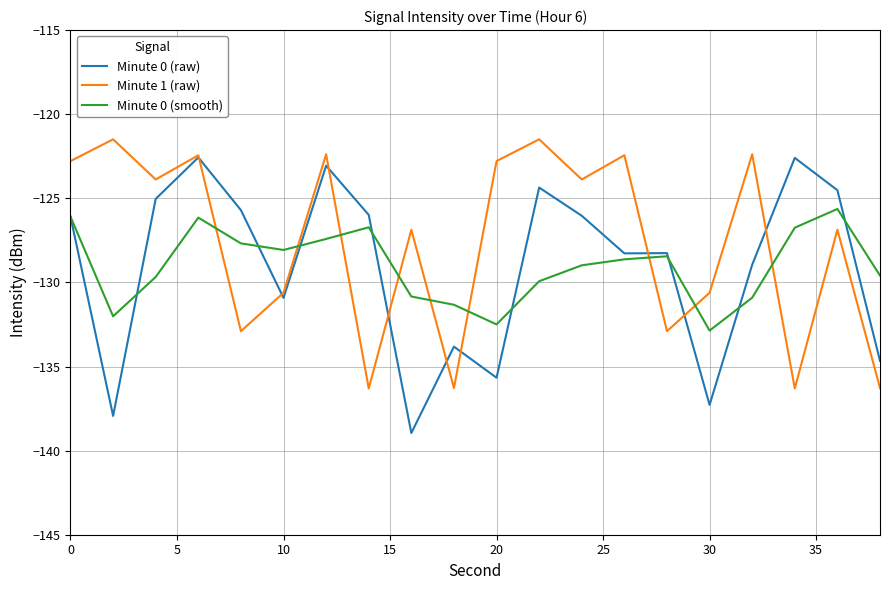

What is the lowest value of the Minute 0 (smooth) series?

-132.9